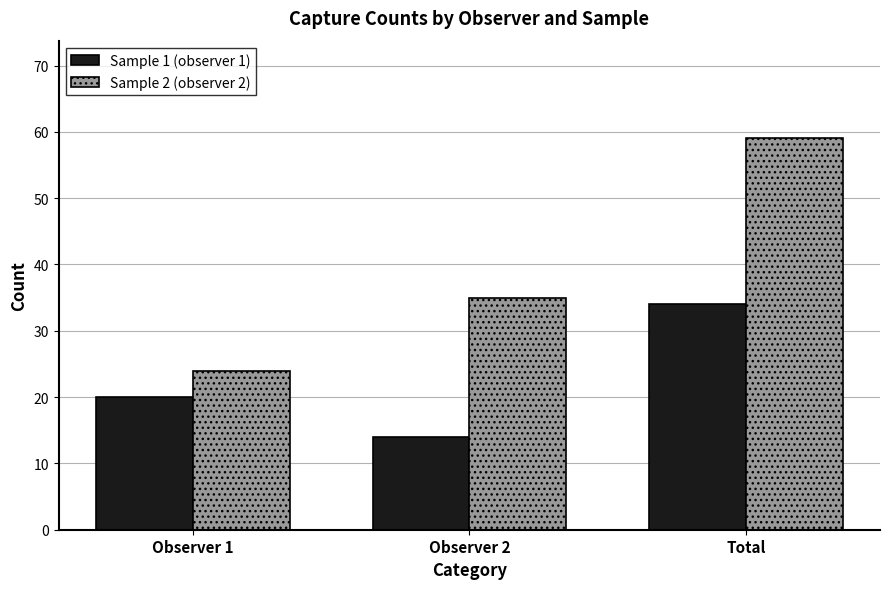

Rank the series at Observer 1 from lowest to highest value.

Sample 1 (observer 1), Sample 2 (observer 2)